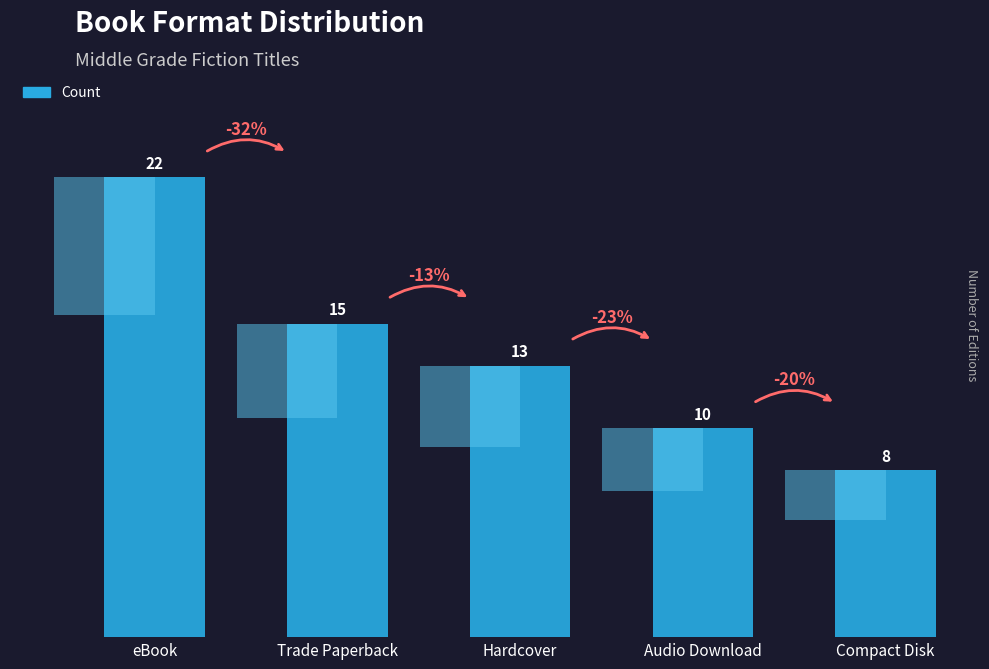

Are the bars grouped side by side (vs. stacked)?

No